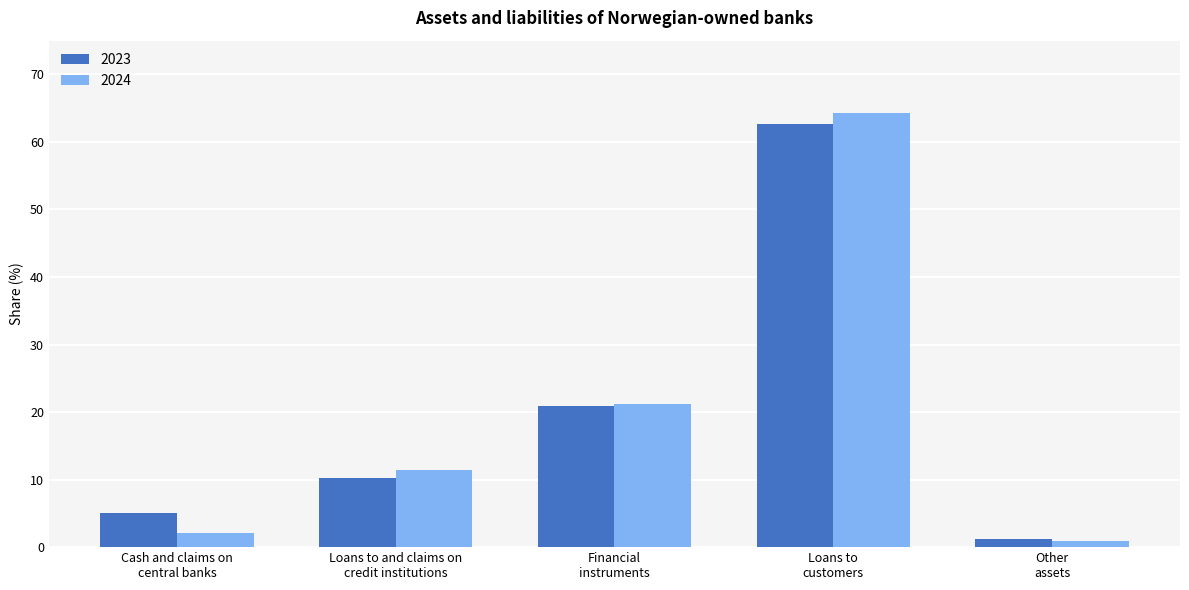

Rank the series at Cash and claims on
central banks from lowest to highest value.

2024, 2023